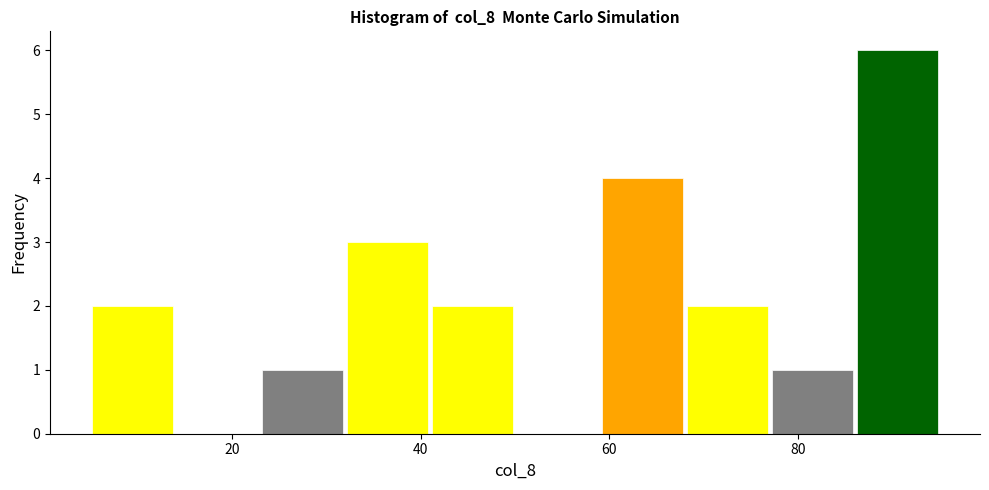

Reading left to right, transcribe this chart: for each bar, give the range it covers on the x-axis and its height. Neither the bar edges nor the heights are printed on the chart, so give them approximately, as read against the axes.

5 to 14: 2
14 to 23: 0
23 to 32: 1
32 to 41: 3
41 to 50: 2
50 to 59: 0
59 to 68: 4
68 to 77: 2
77 to 86: 1
86 to 95: 6